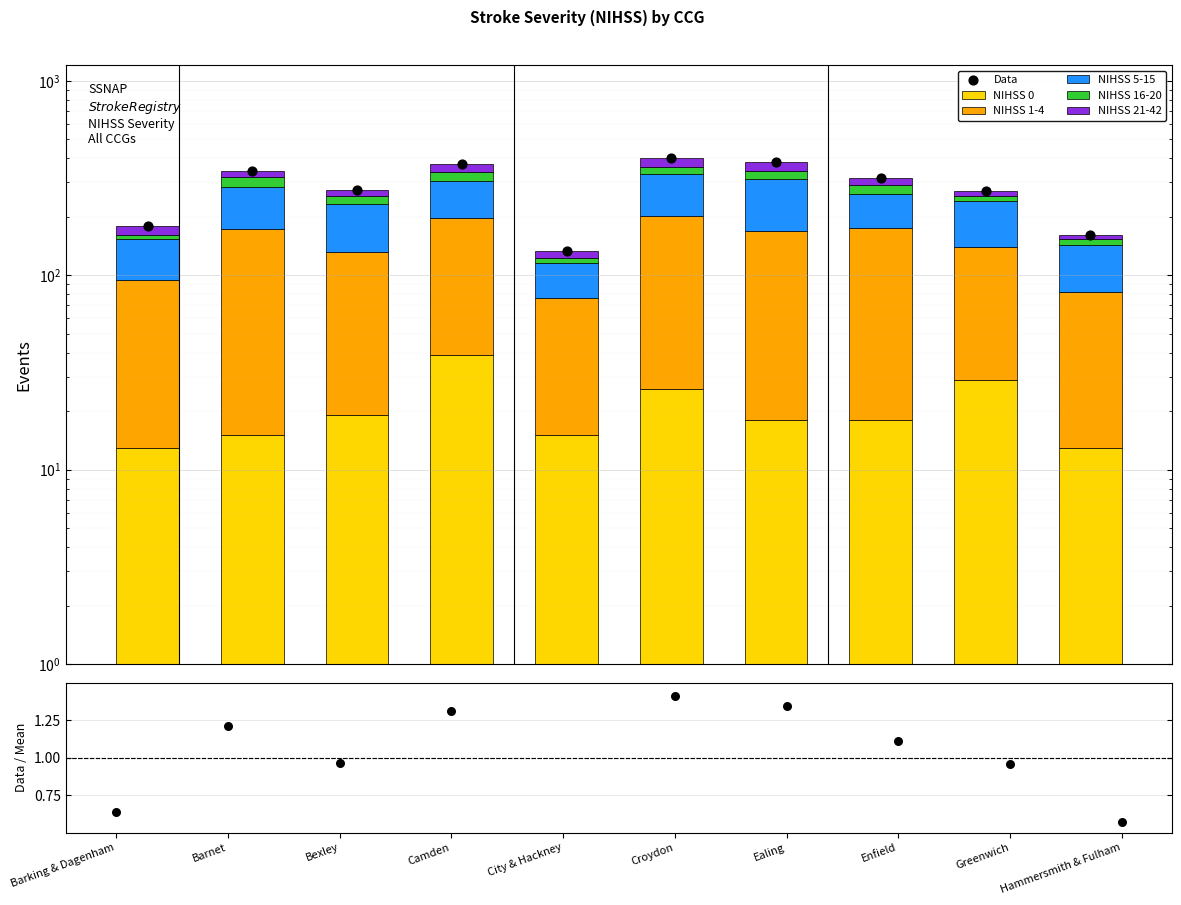

At how many categories does at least one series exceed 149?

5